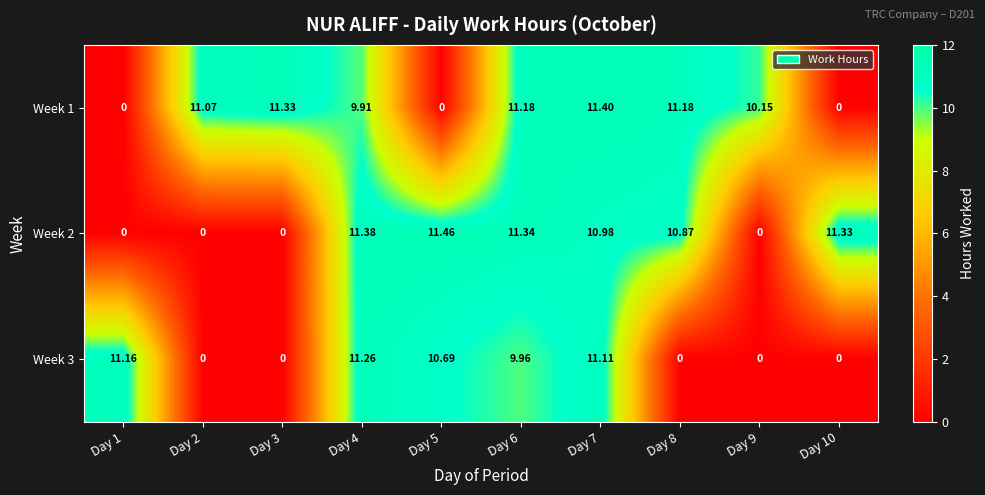

Is the value of Week 3 at Day 5 greater than the value of Week 1 at Day 7?

No